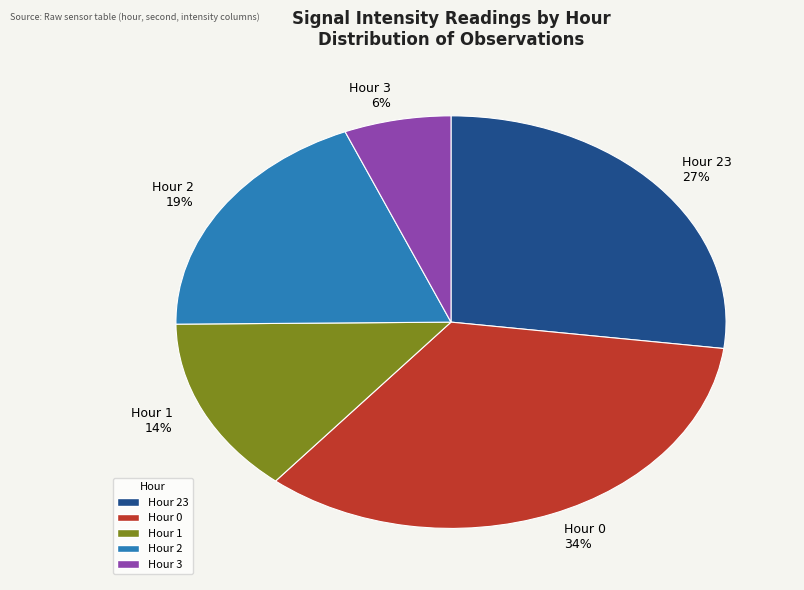

Is there a majority slice in this chart?

No